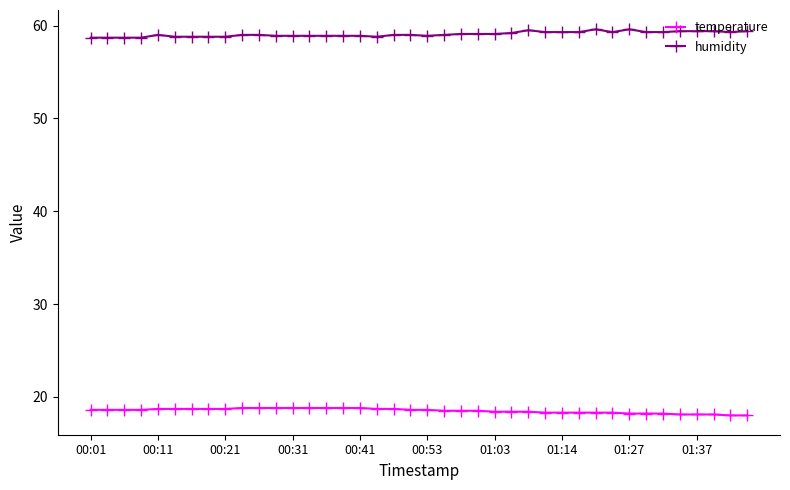

What is the minimum value shown in the chart?

18.0